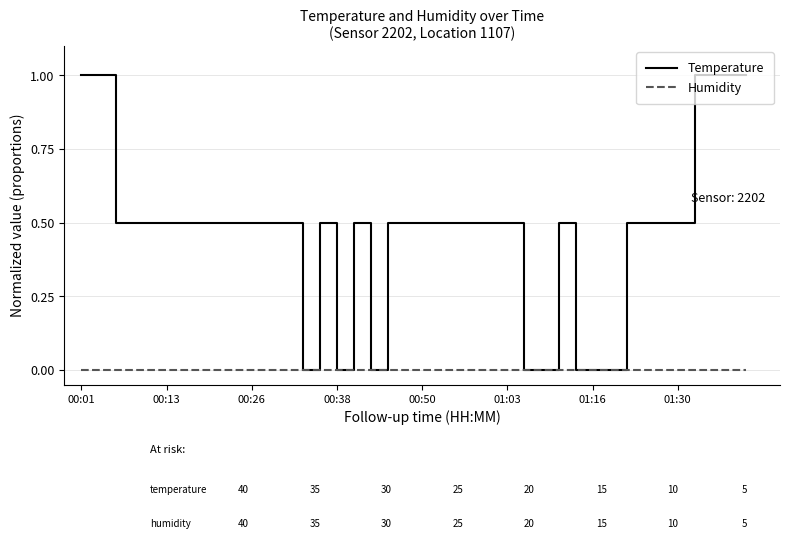

Which series has the largest total across all categories?

Temperature